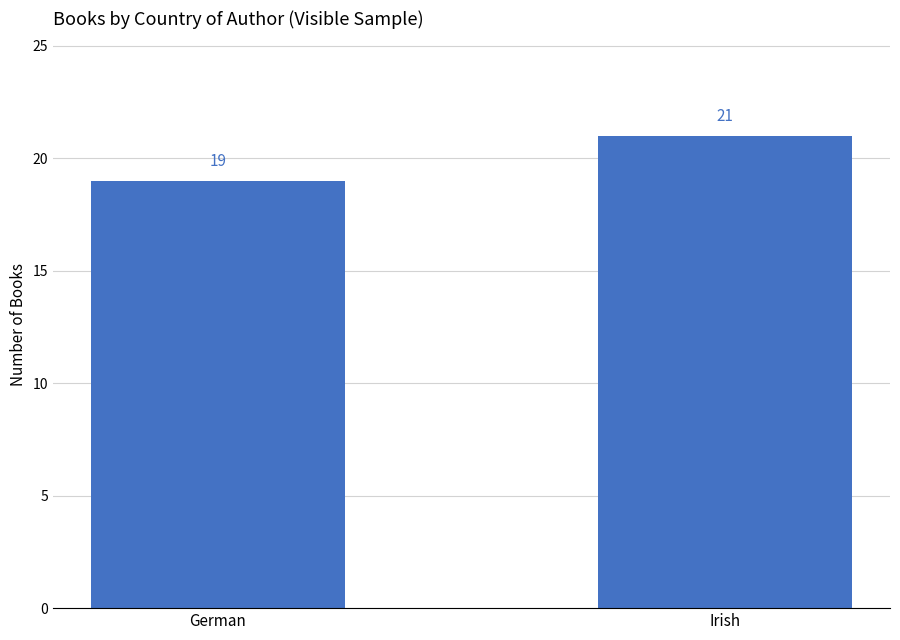

What position from the left is Irish?

2